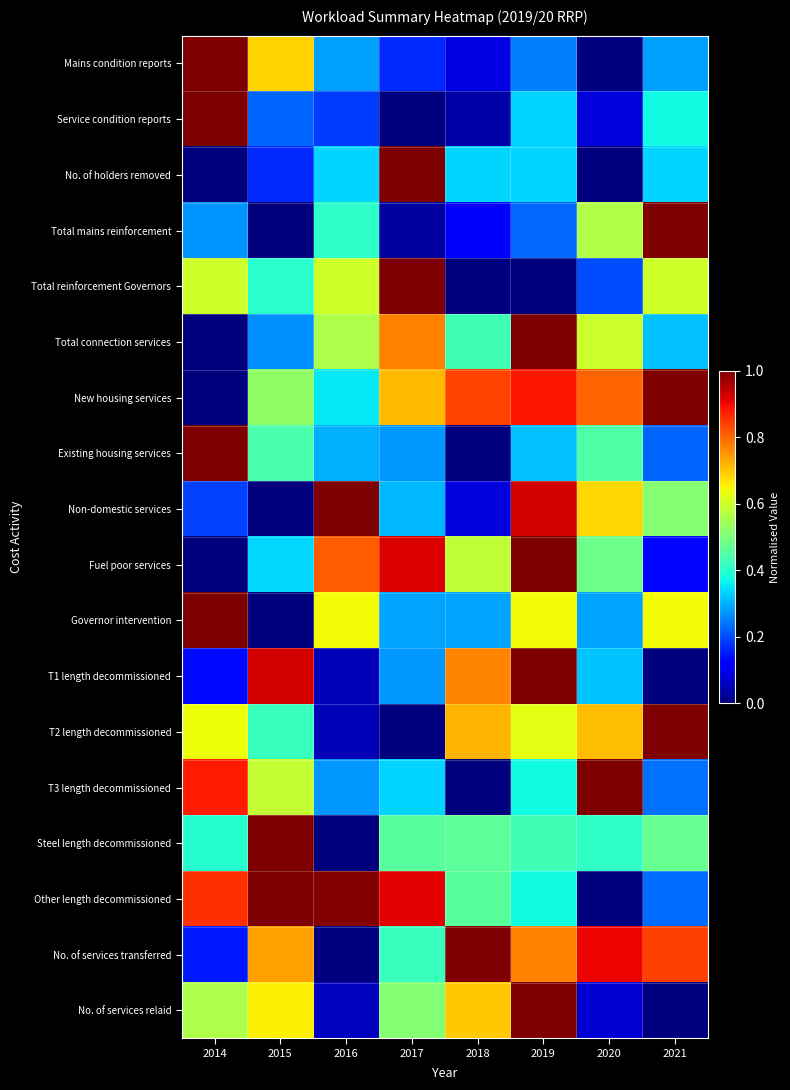

At which category is the sum across all series the highest?

2019